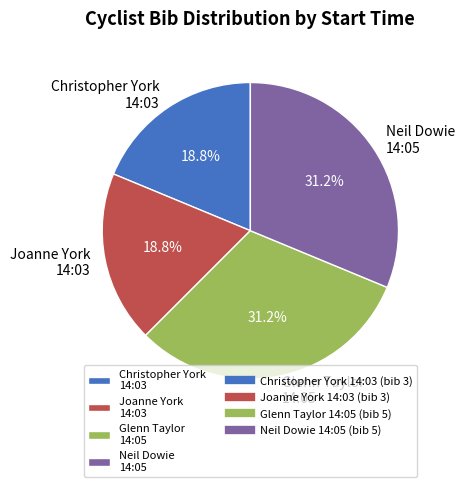

How many slices are in this pie chart?

4